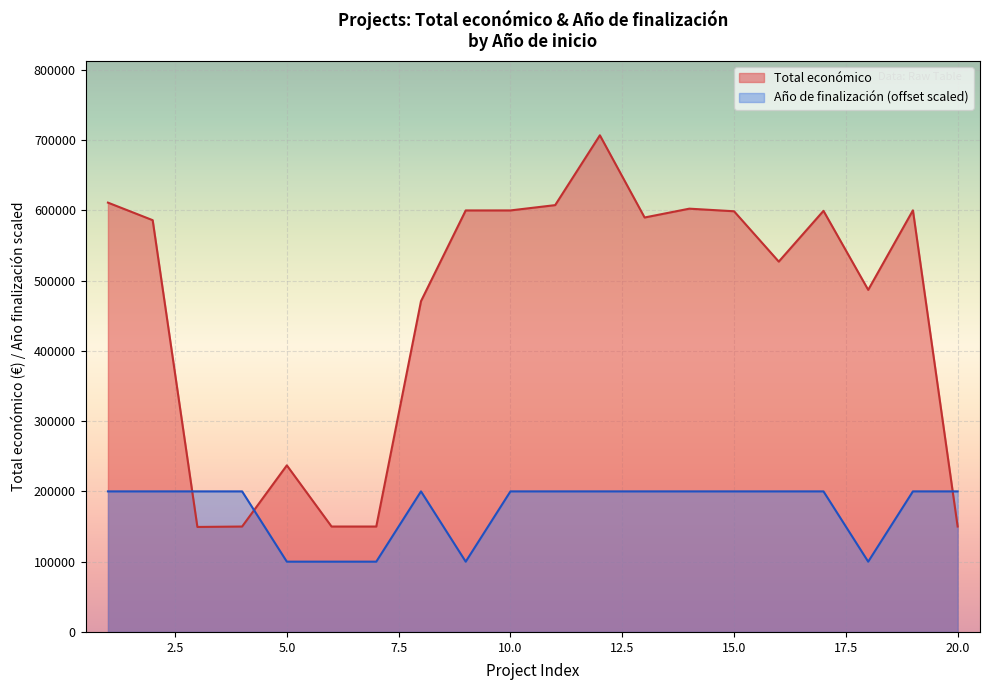

In Año de finalización, how many points are higher than both neighbors (excluding endpoints)?

1